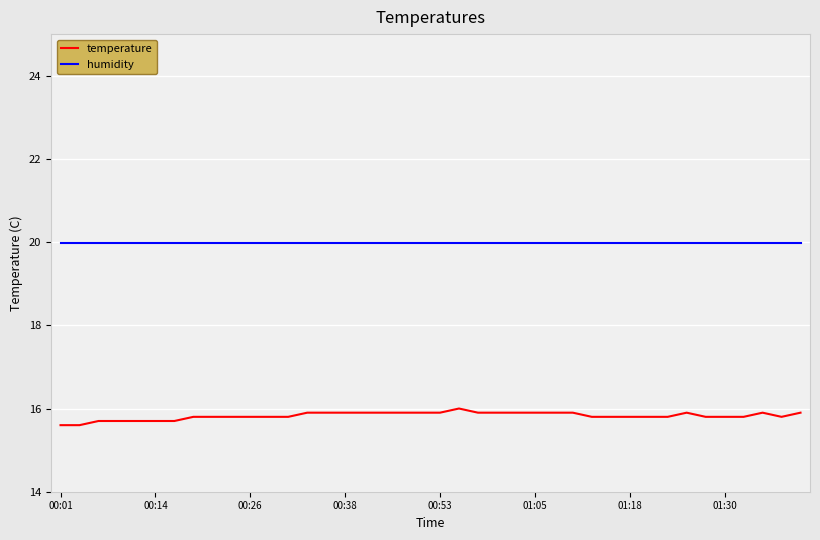

Rank the series by their average value, from highest to lowest.

humidity, temperature